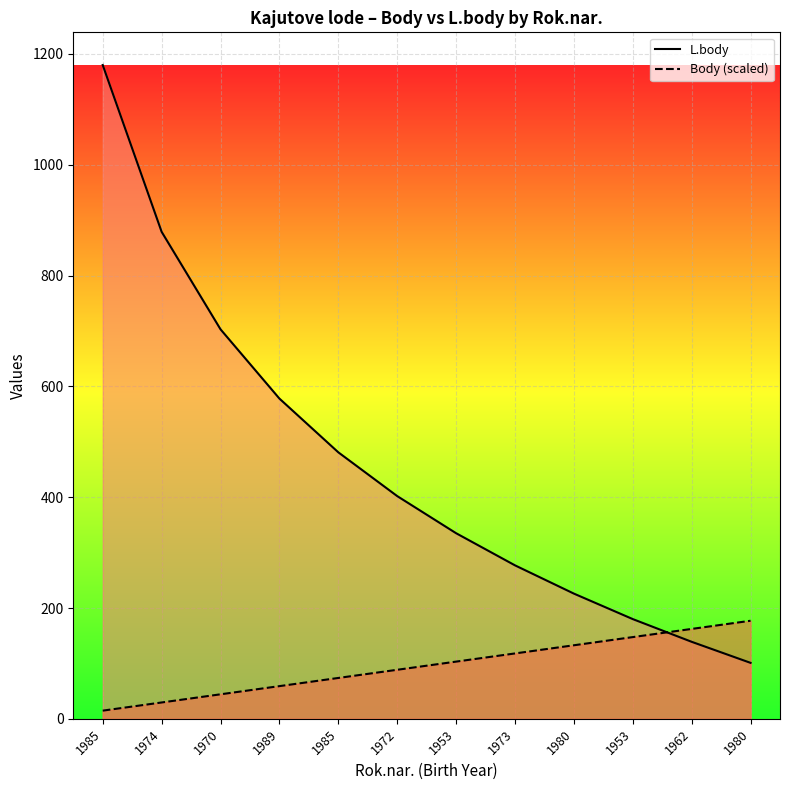

How many times do L.body (line) and Body scaled (line) cross each other?

1